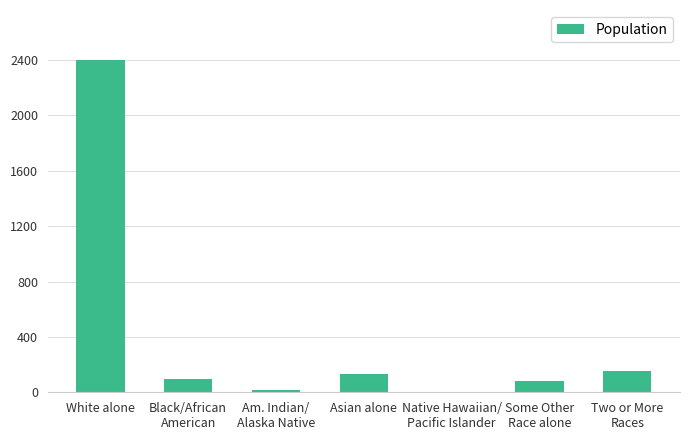

What is the maximum value shown in the chart?

2401